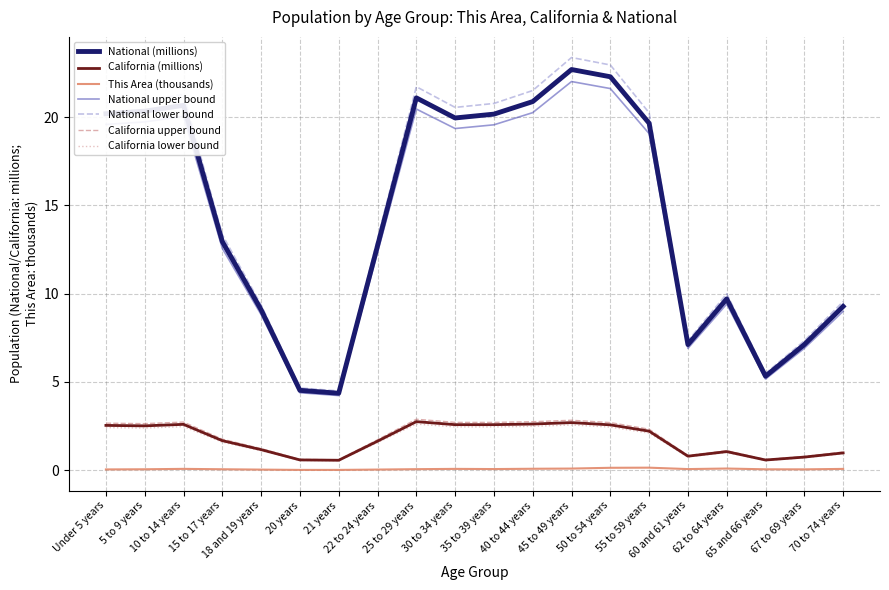

True or false: National upper bound and California (millions) cross at least once.

False